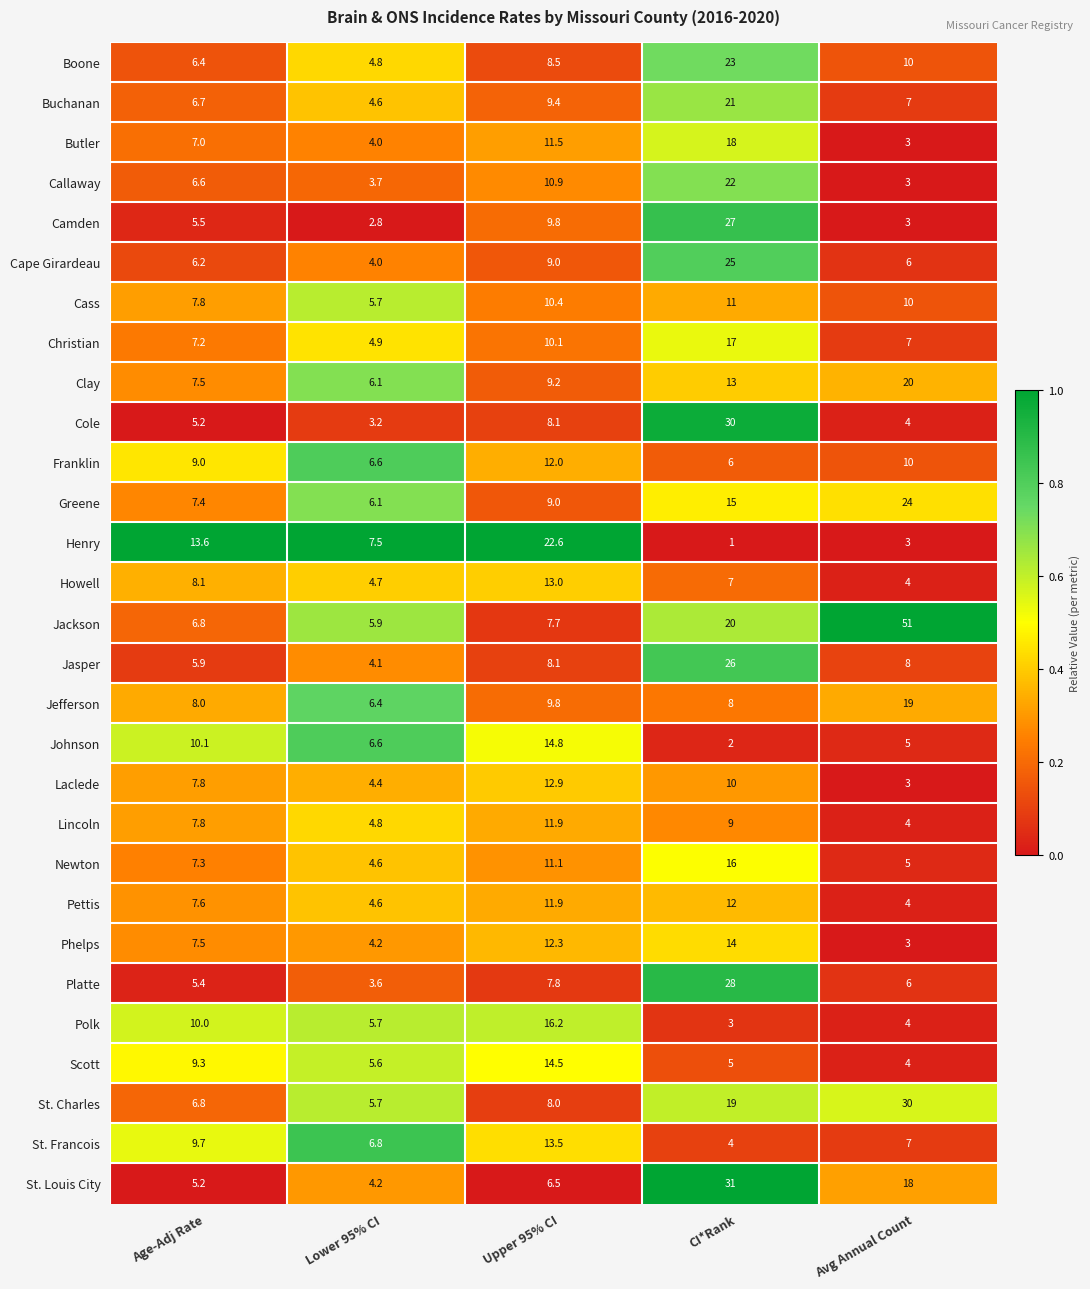

What is the sum of all Jackson values?

91.4